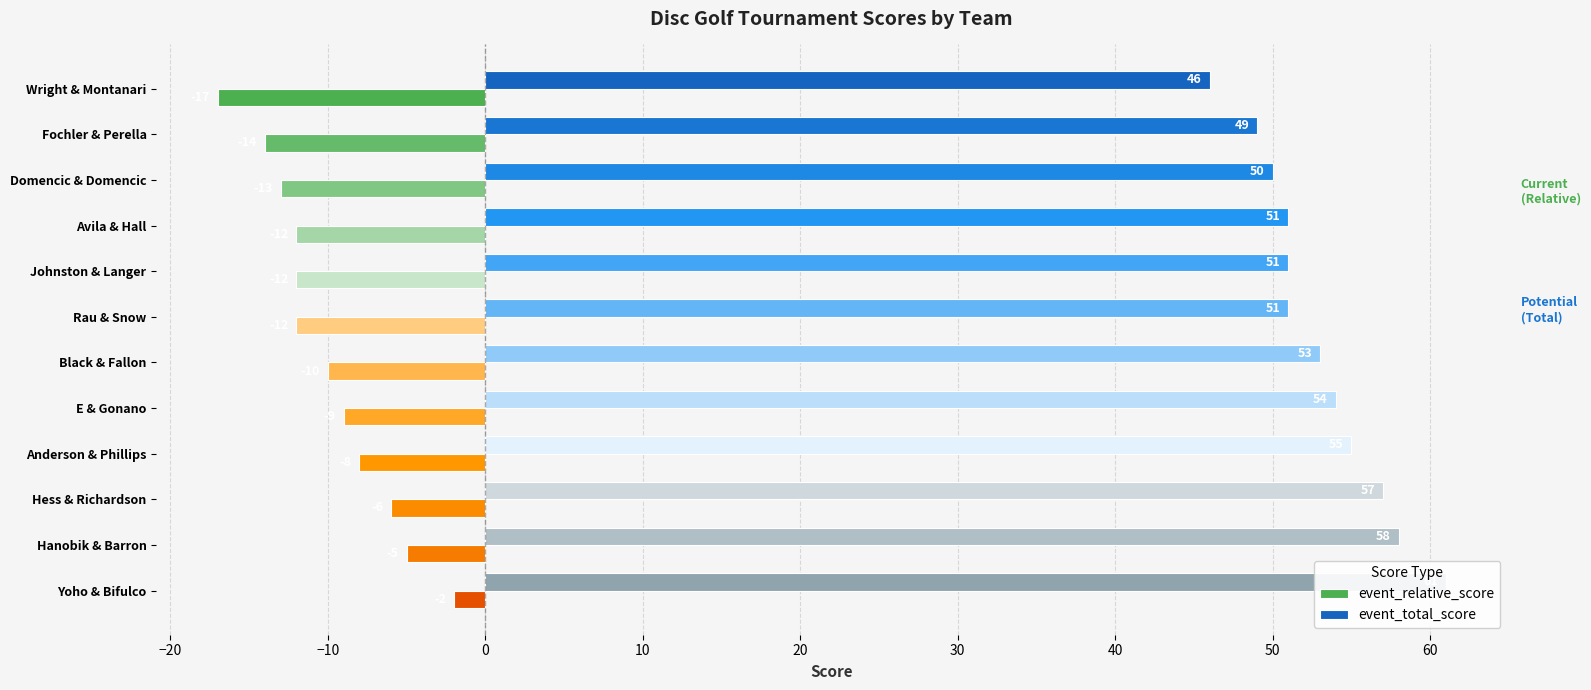

What is the value of the event_relative_score bar at the 4th from the left?

-12